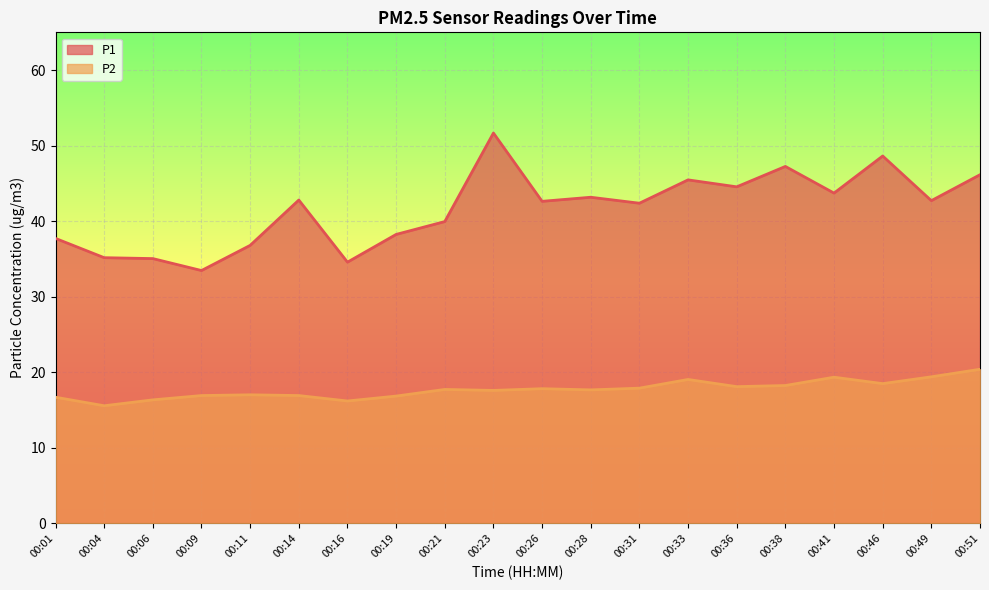

How many values in the P2 series are below 17?

7